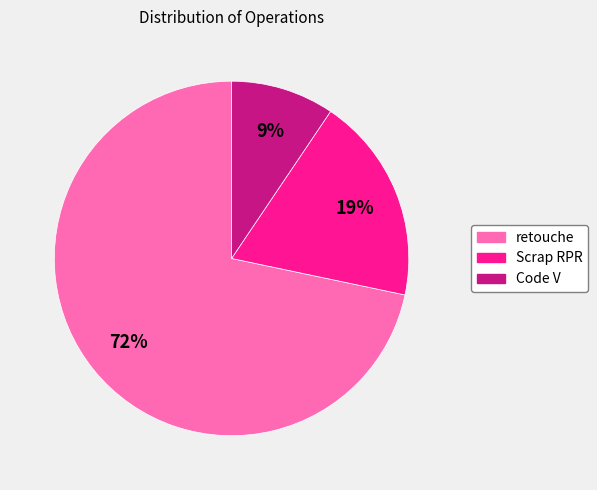

How many segments does this pie chart have?

3